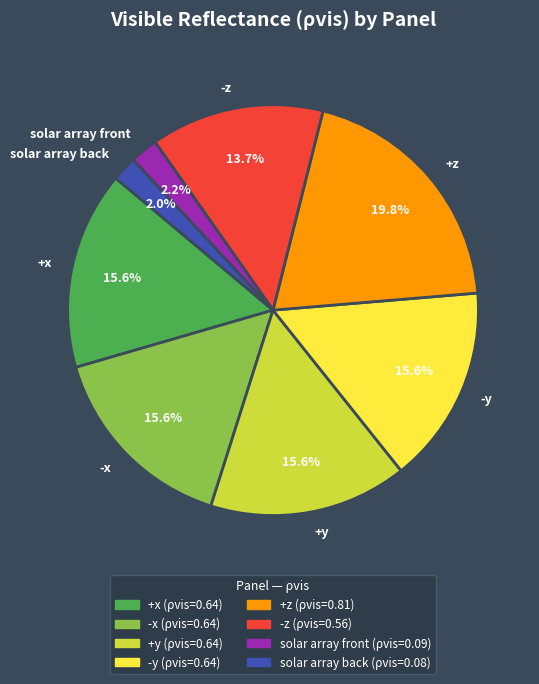

What is the total percentage of -z and +x?

29.3%